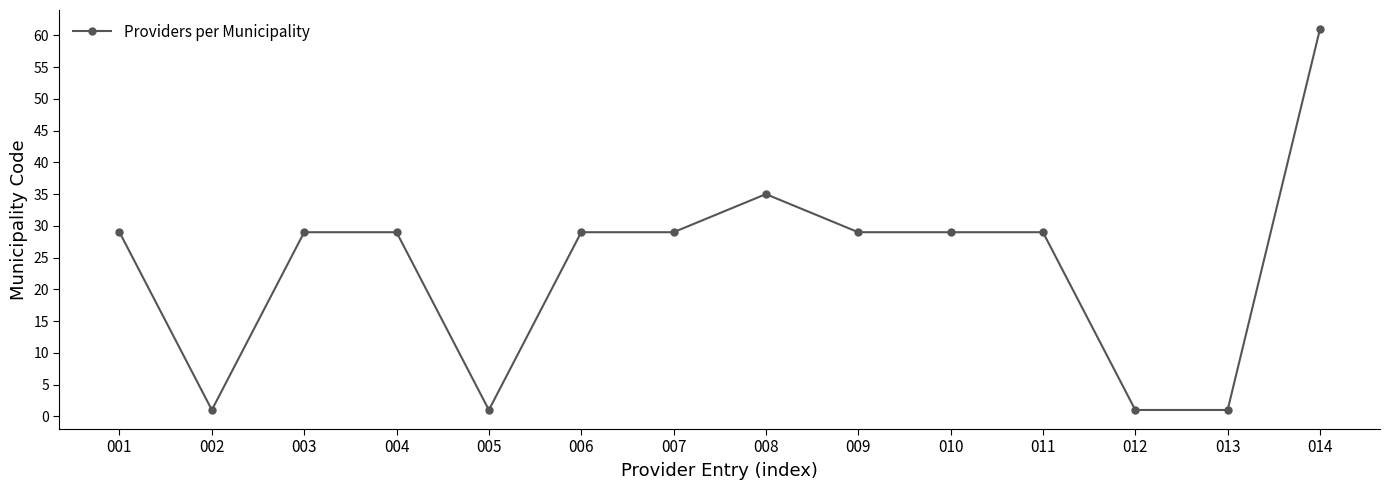

What is the value of the 6th point from the left?

29